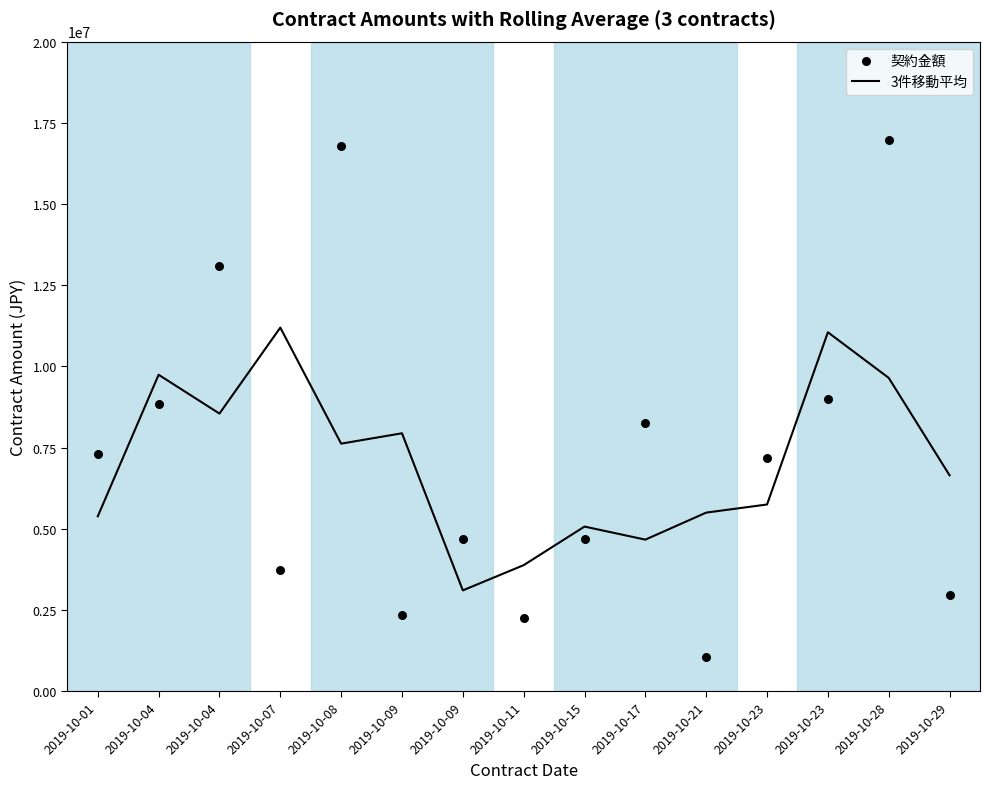

At which category is the sum across all series the highest?

2019-10-28